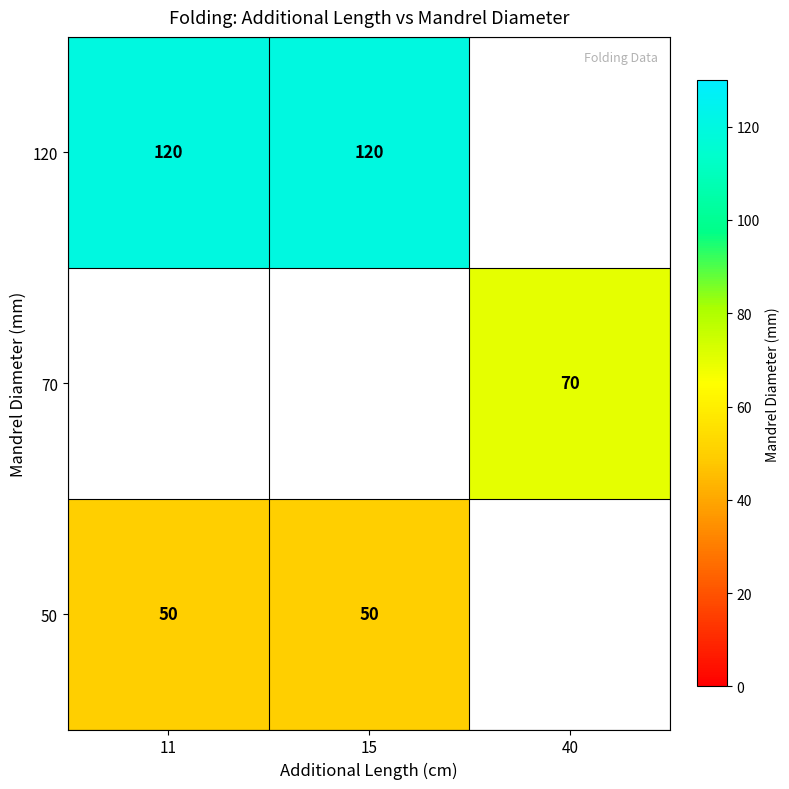

The 50 series shows 50 at 11. True or false?

True